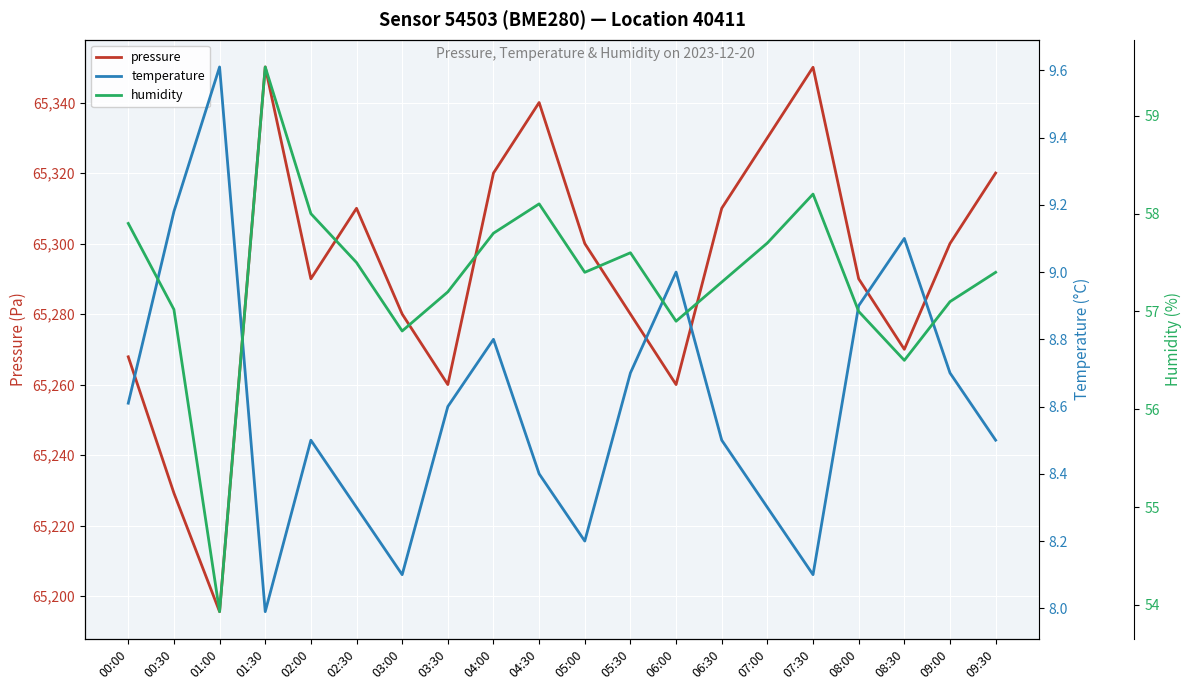

What are all the series names shown in the legend?

pressure, temperature, humidity